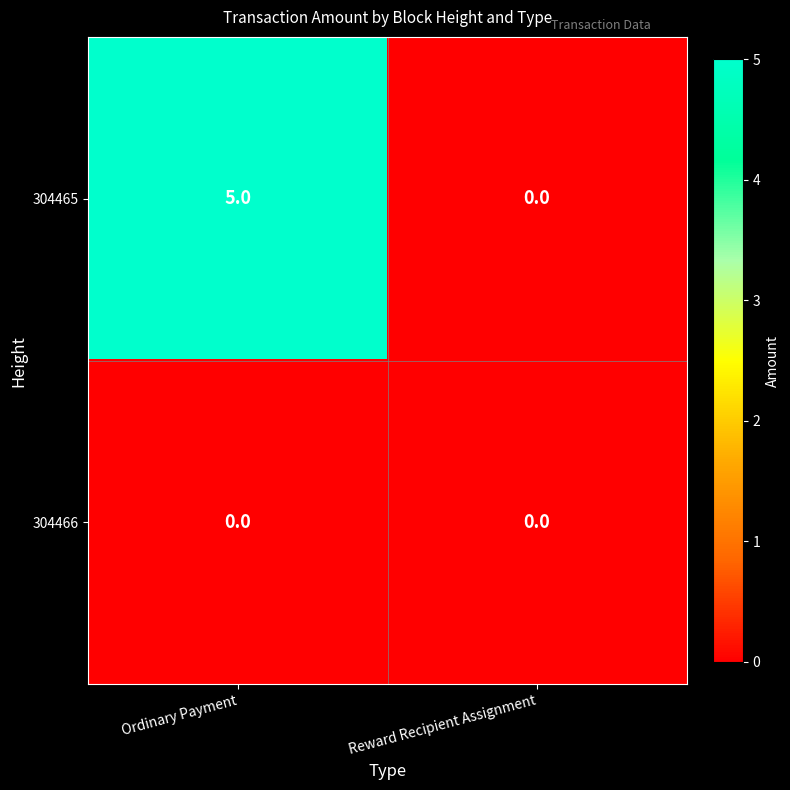

Which series has the largest total across all categories?

304465